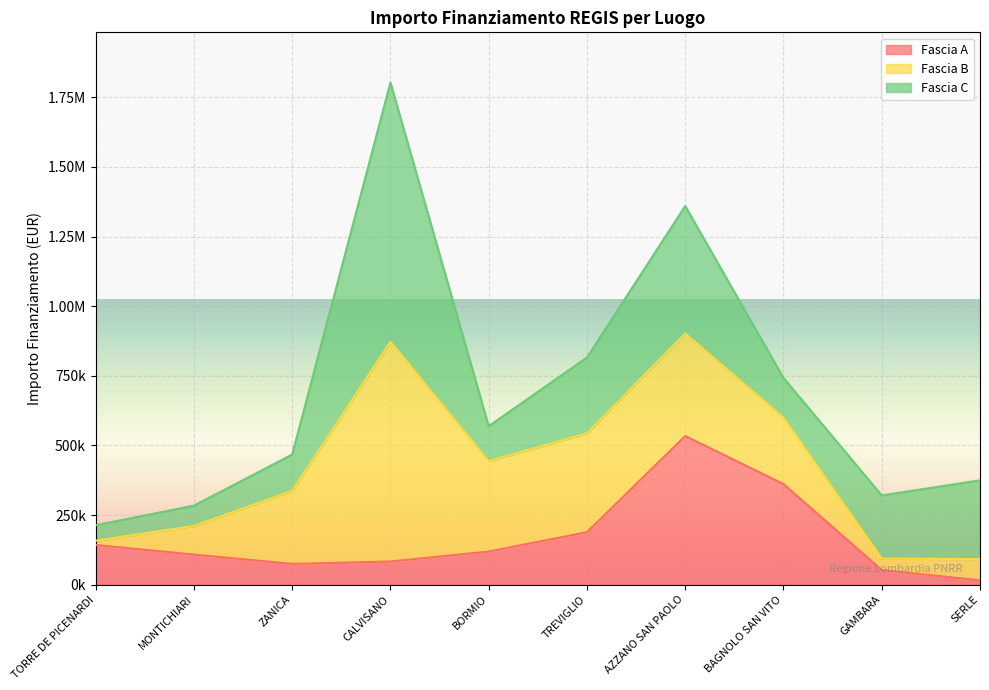

What are all the series names shown in the legend?

Fascia A, Fascia B, Fascia C